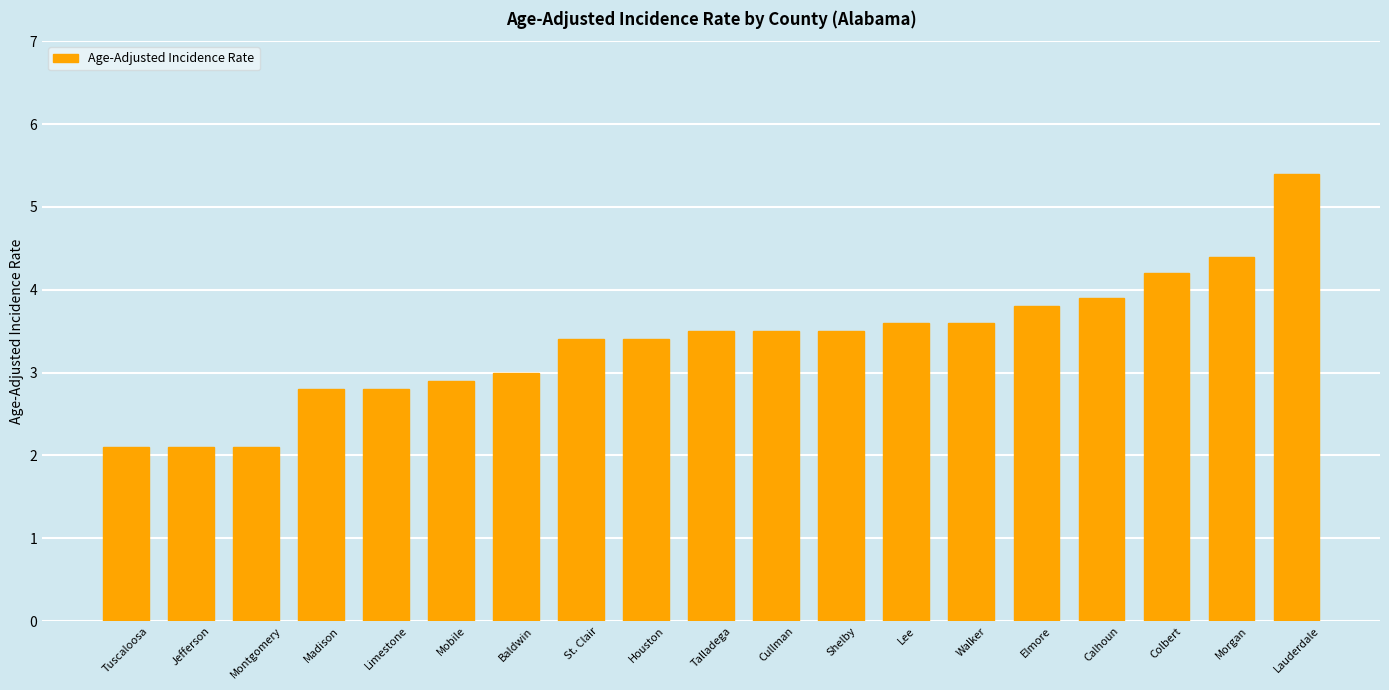

What is the difference between the maximum and minimum values?

3.3